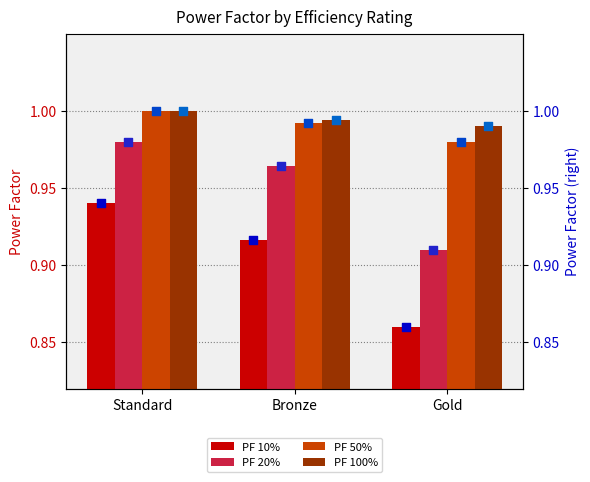

What are all the series names shown in the legend?

PF 10%, PF 20%, PF 50%, PF 100%